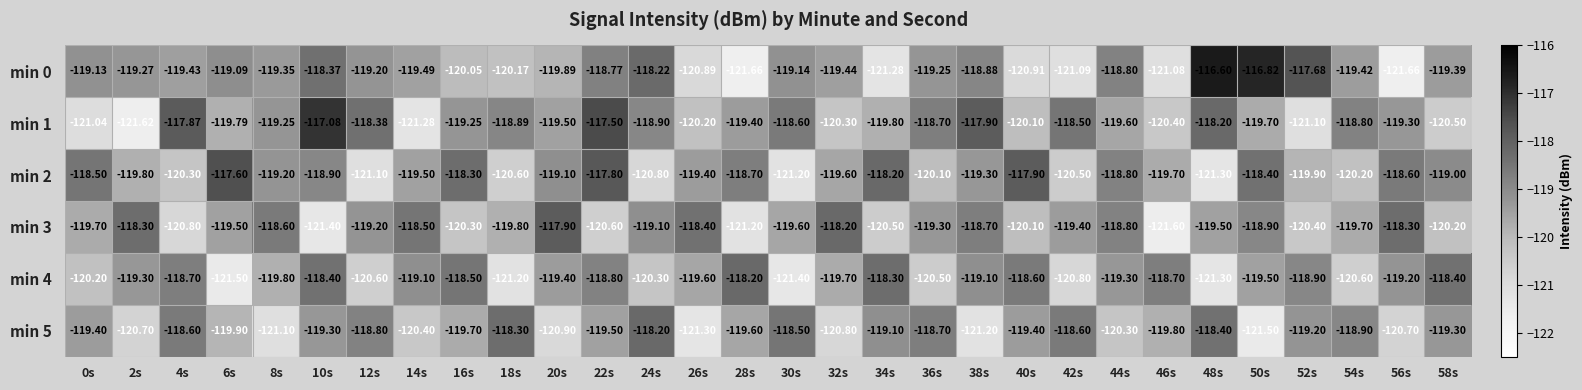

Between 8s and 20s, which series saw the biggest shift?

min 3